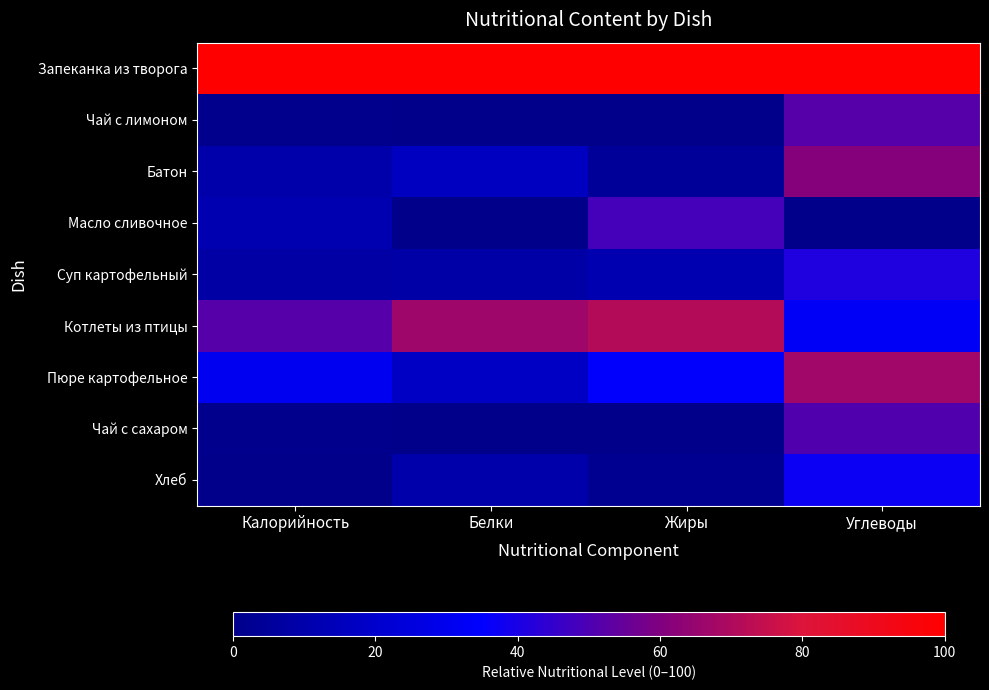

Which series has the largest total across all categories?

Запеканка из творога